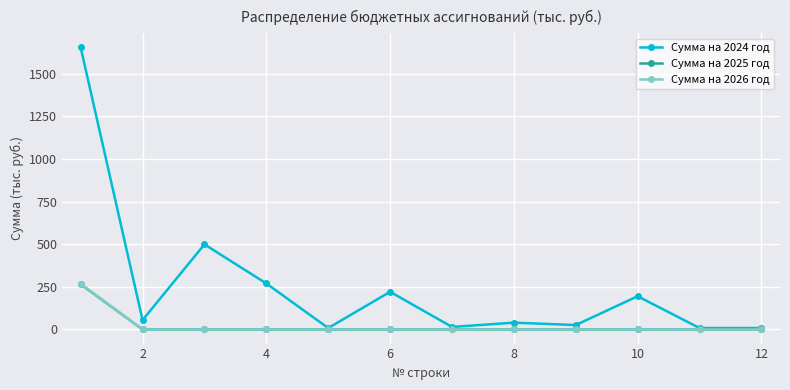

Which series has the widest spread of values?

Сумма на 2024 год